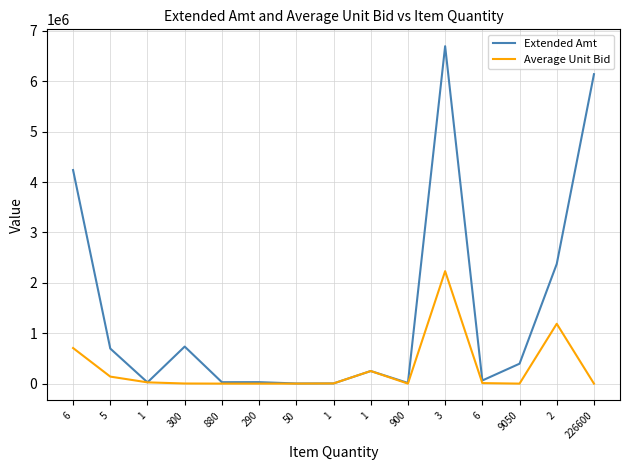

Where is Extended Amt nearest to the value 3349080?

6